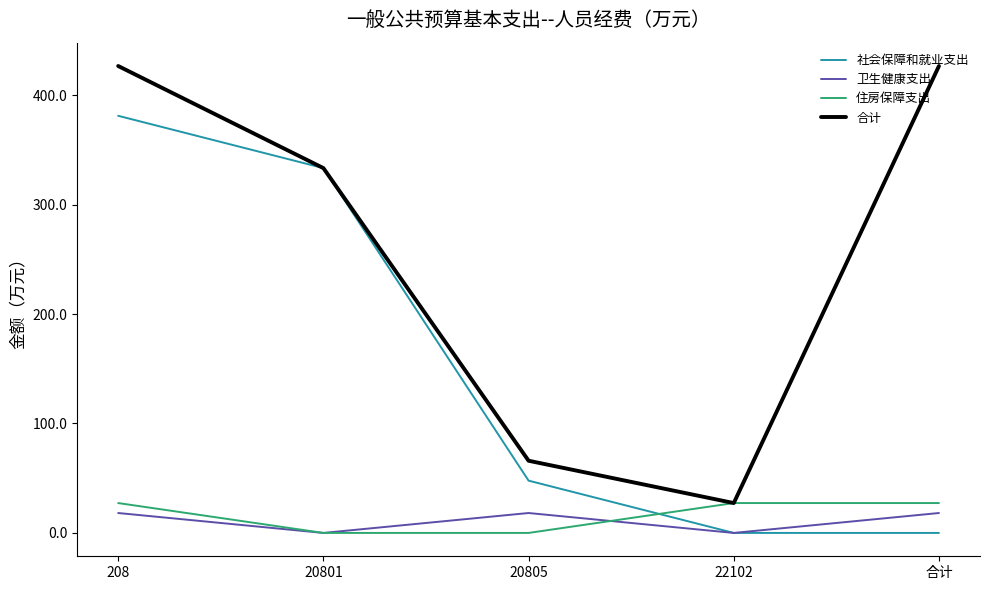

What is the total value across all series at 合计?

472.0